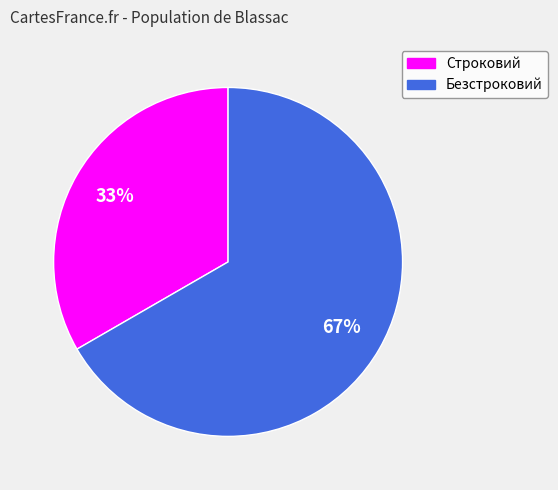

Is it true that Безстроковий is 67% of the pie?

True